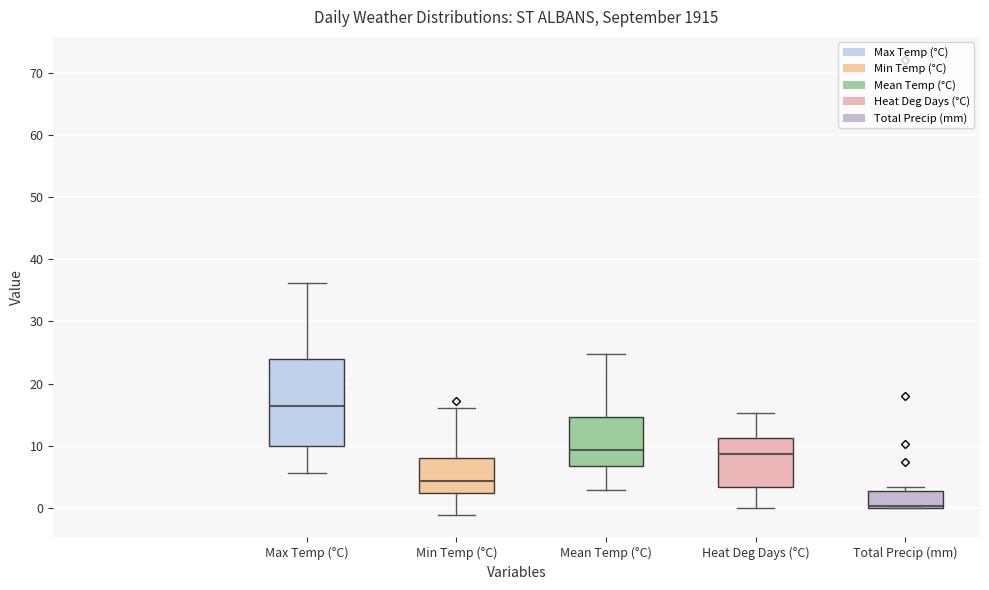

Reading left to right, transcribe this box plot: for each box, give where its median line is, the range the box spans, and where its two whiskers end, as read against the y-axis. The values are not printed on the chart, so give them approximately, as read against the axis.

Max Temp (°C): median 16, box 10 to 24, whiskers 6 to 36
Min Temp (°C): median 4, box 2 to 8, whiskers -1 to 16
Mean Temp (°C): median 9, box 7 to 15, whiskers 3 to 25
Heat Deg Days (°C): median 9, box 3 to 11, whiskers 0 to 15
Total Precip (mm): median 0 (drawn on the box's lower edge), box 0 to 3, whiskers 0 to 3 (just above the box's upper edge)